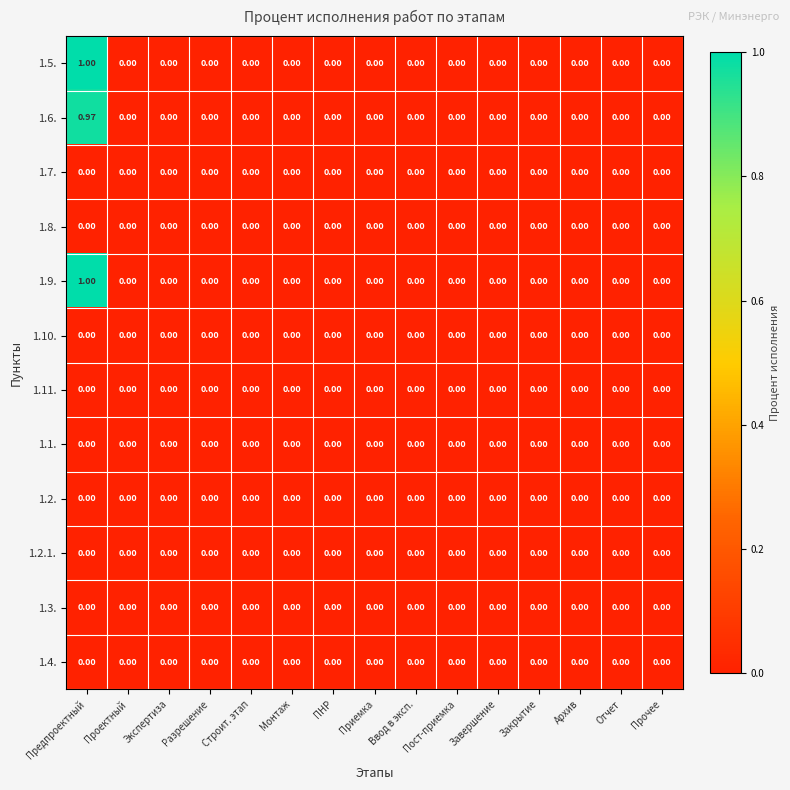

At which category is the sum across all series the highest?

Предпроектный